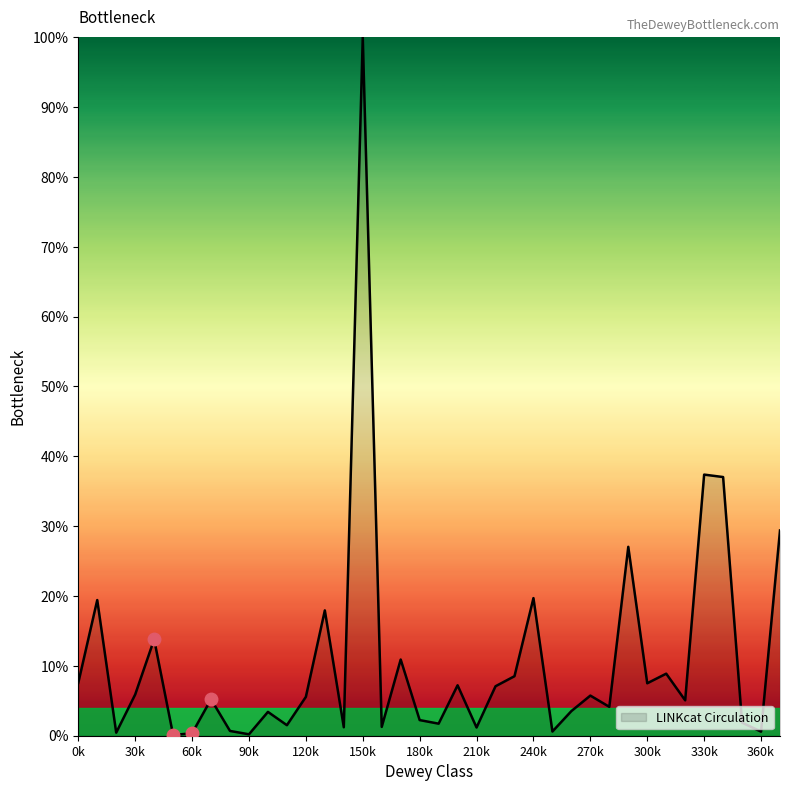

What is the maximum value shown in the chart?

100.0